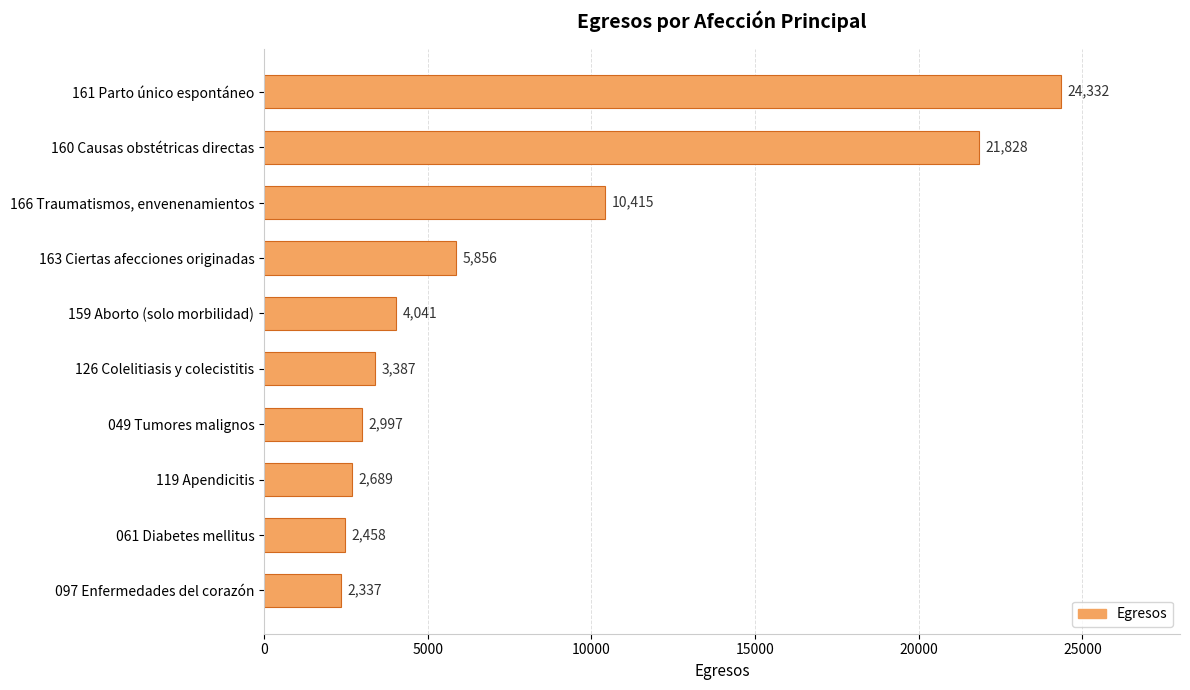

Does the chart contain any negative values?

No